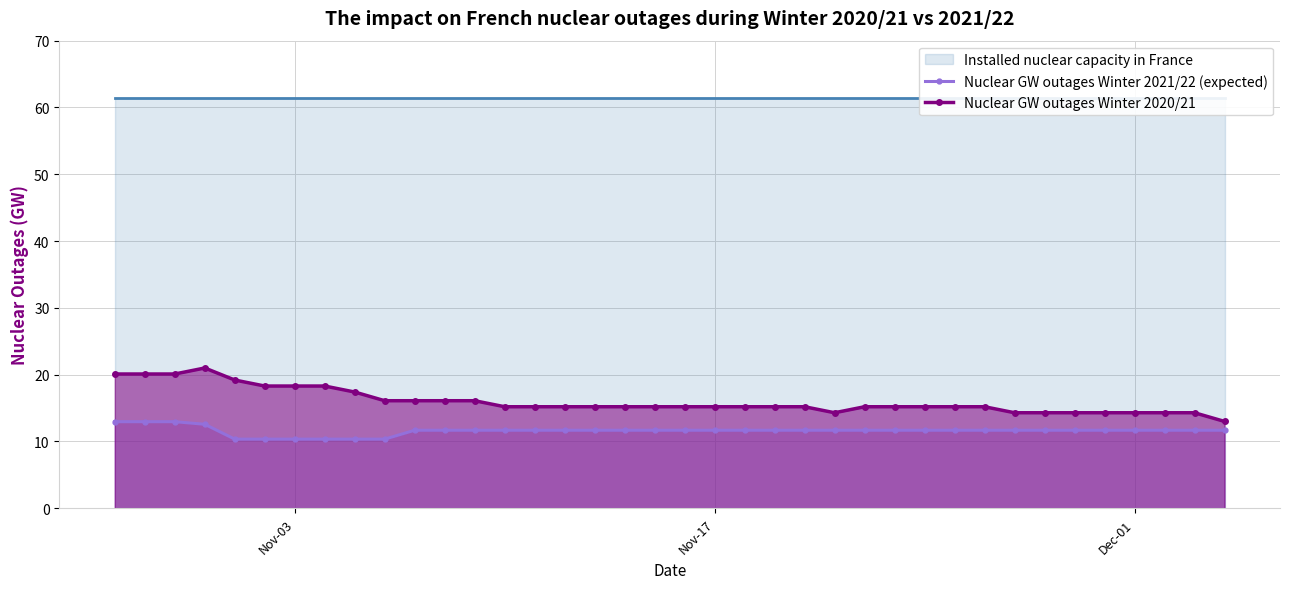

What is the highest value of the Nuclear GW outages Winter 2021/22 (expected) series?

13.0